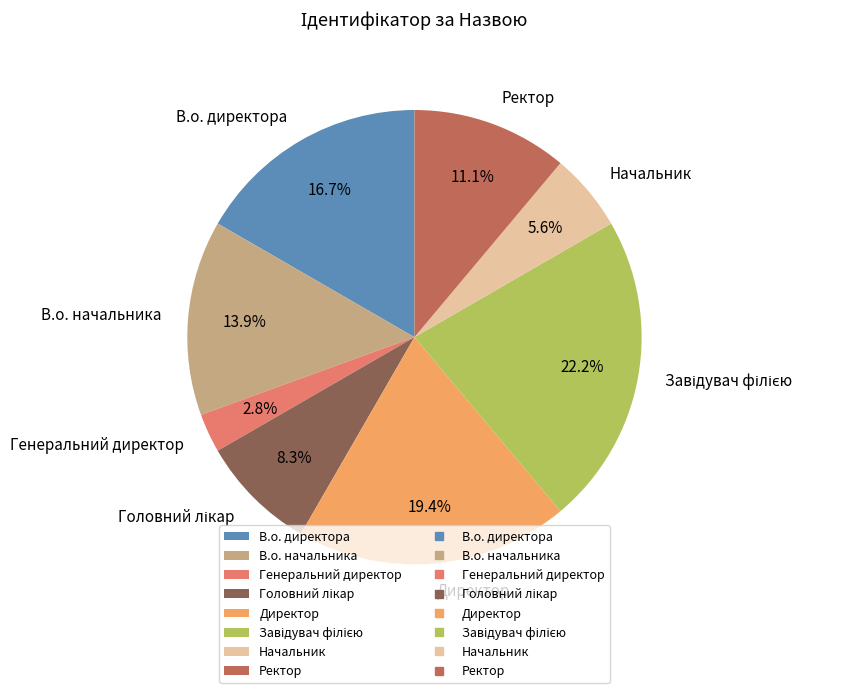

What is the ratio of the value at В.о. начальника to the value at В.о. директора?

0.8